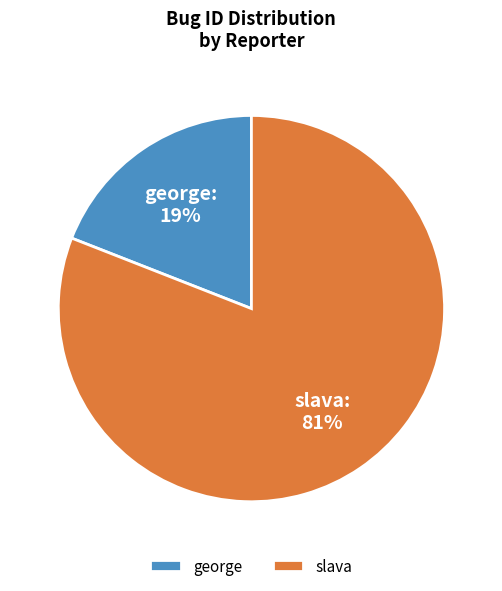

What percentage is the slava slice, to the nearest percent?

81%